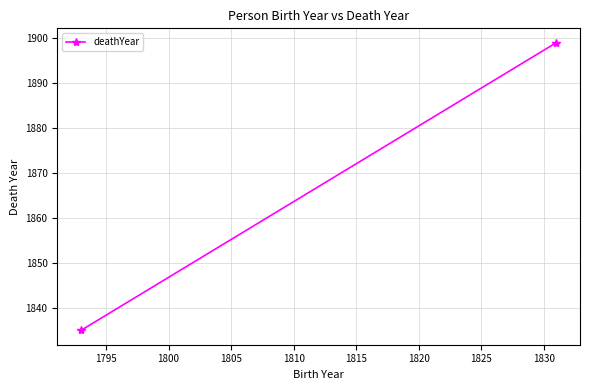

True or false: the data shows 3014 at 1795.

False